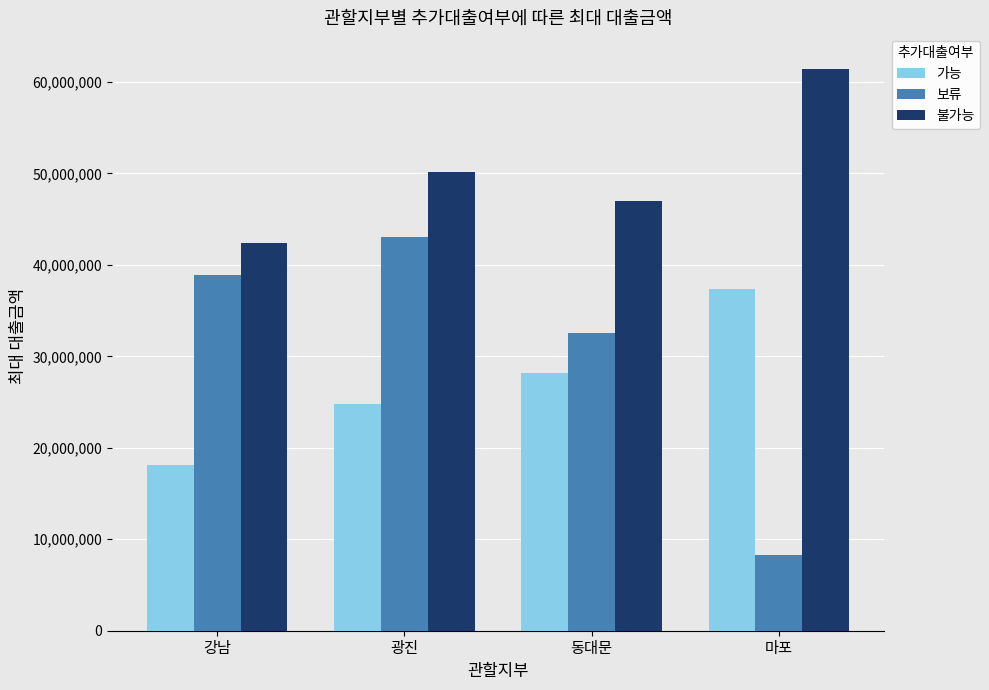

Rank the series by their maximum value, from lowest to highest.

가능, 보류, 불가능